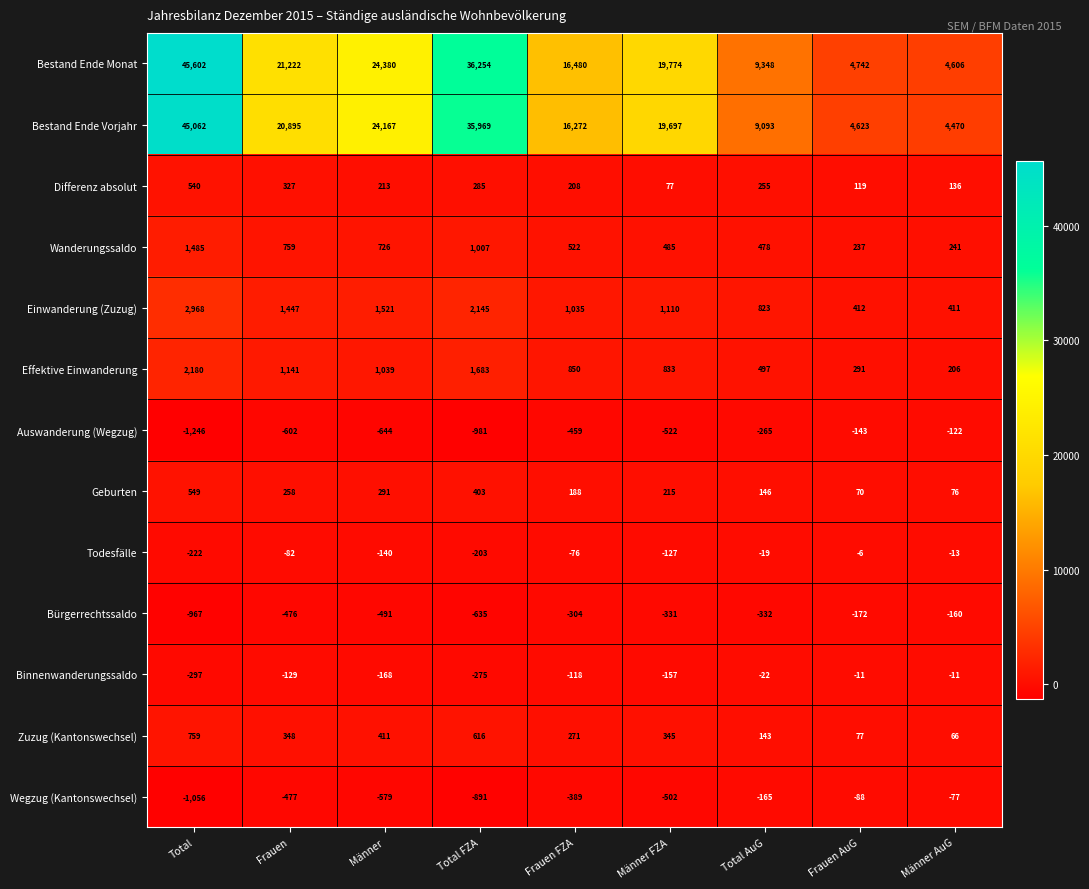

The value of Effektive Einwanderung at Männer AuG is 206. True or false?

True